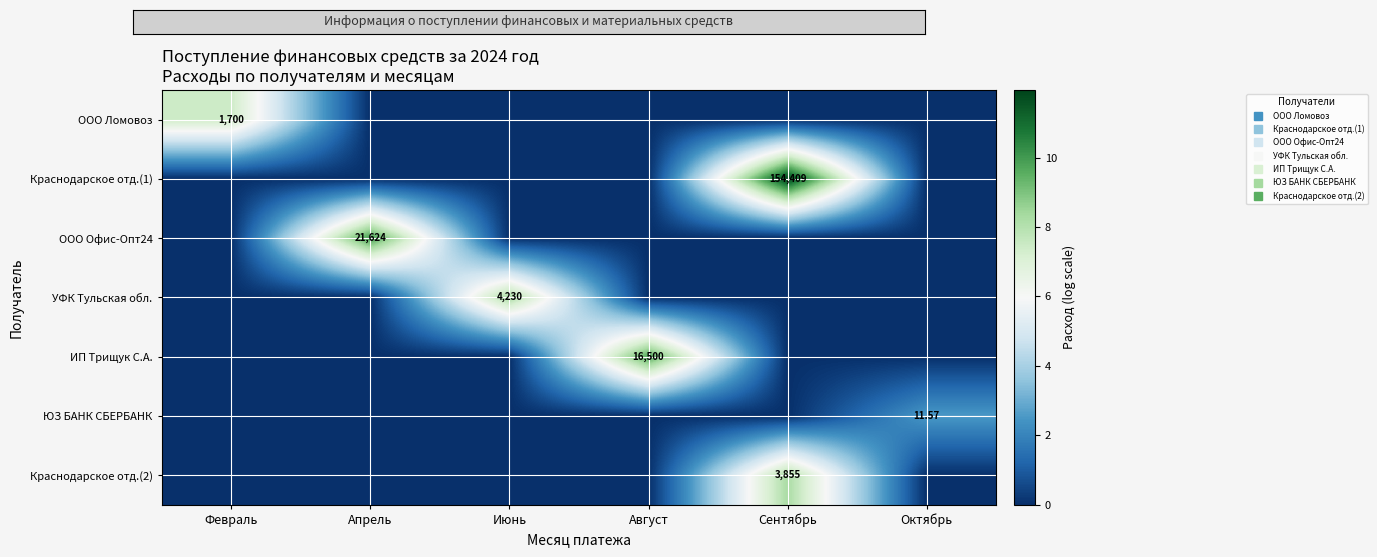

Which series changed the most between Июнь and Август?

ИП Трищук С.А.